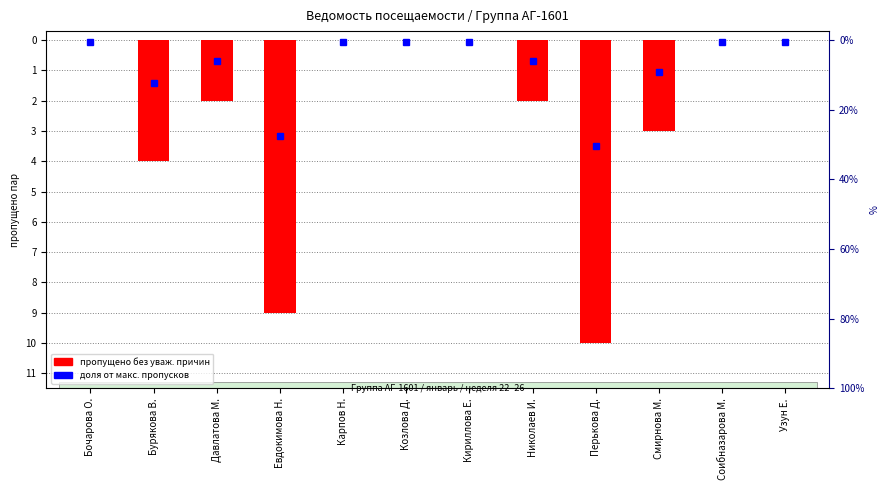

At which category does the chart reach its minimum across all series?

Перькова Д.